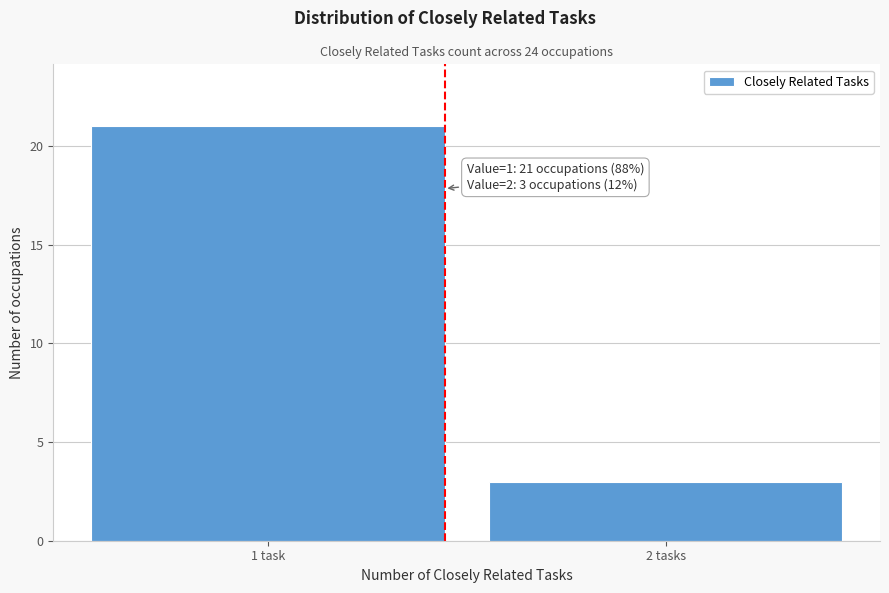

Reading left to right, what are all the values shown in this chart?

1 task=21	2 tasks=3